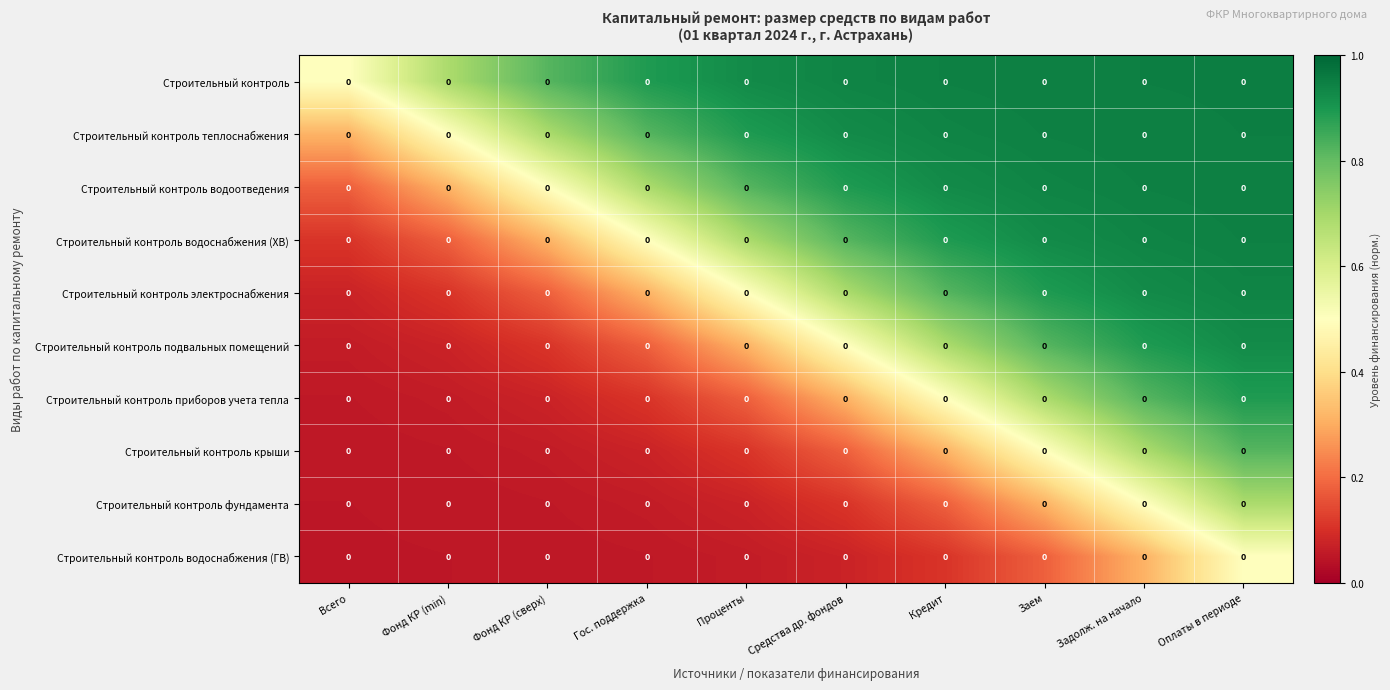

The value of Строительный контроль водоснабжения (ХВ) at Гос. поддержка is 0.1. True or false?

False